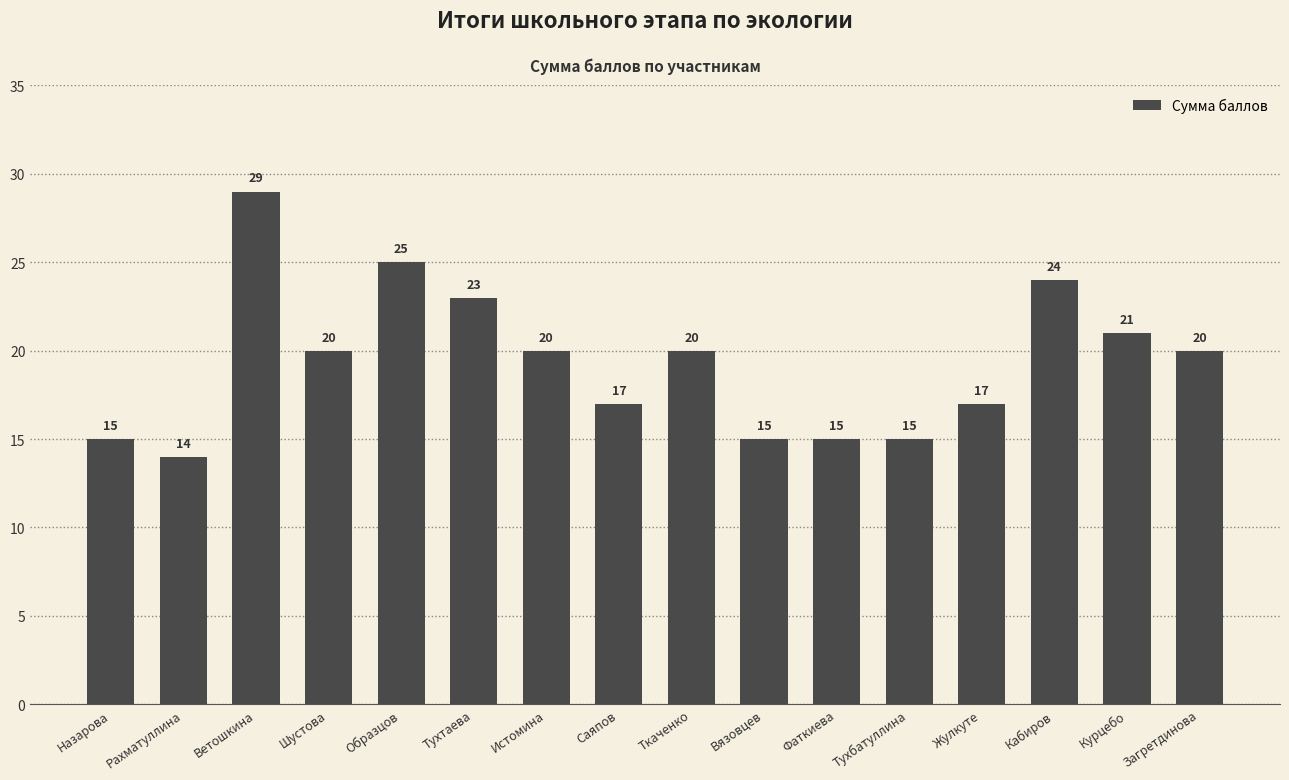

At which label does the data first exceed 20?

Ветошкина